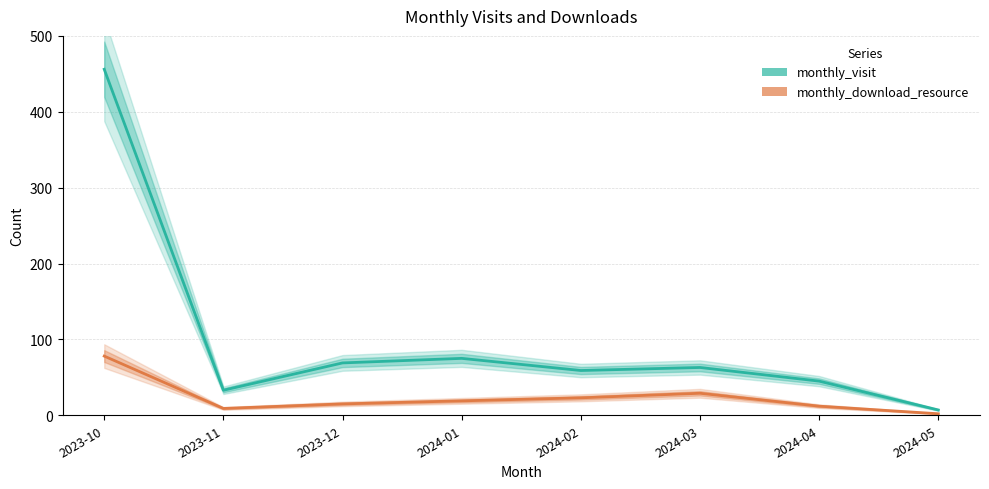

True or false: monthly_visit has more than 1 interior local peaks.

True